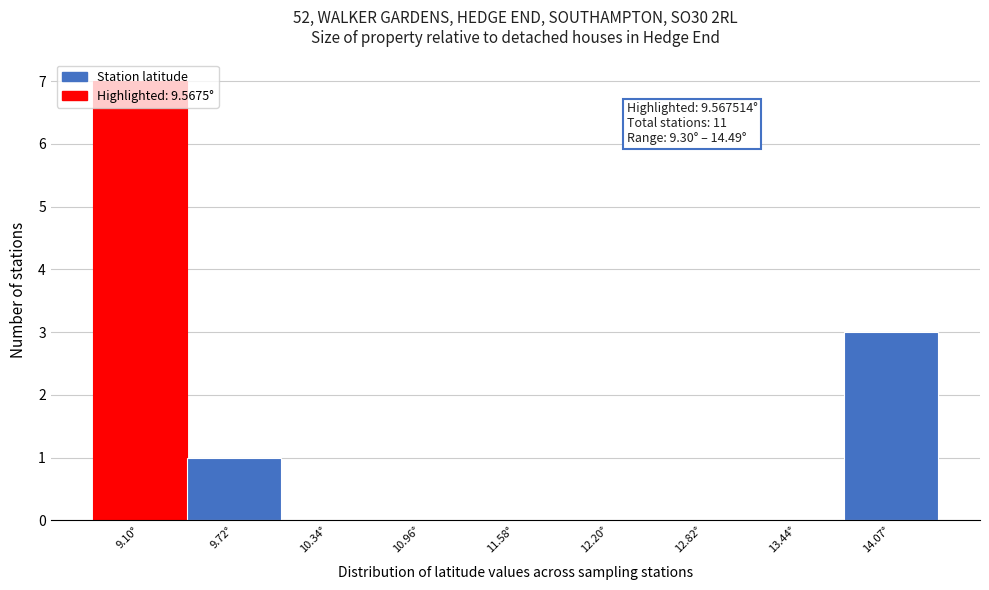

Between 9.10° and 10.34°, which is larger?

9.10°